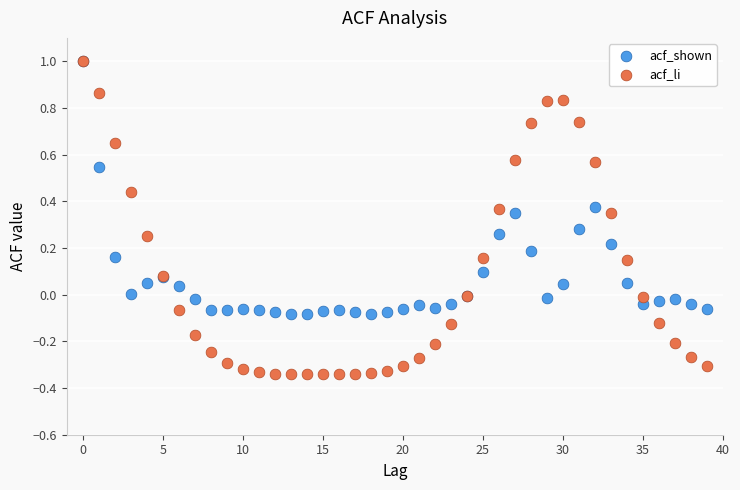

Which series has the widest spread of Y values?

acf_li